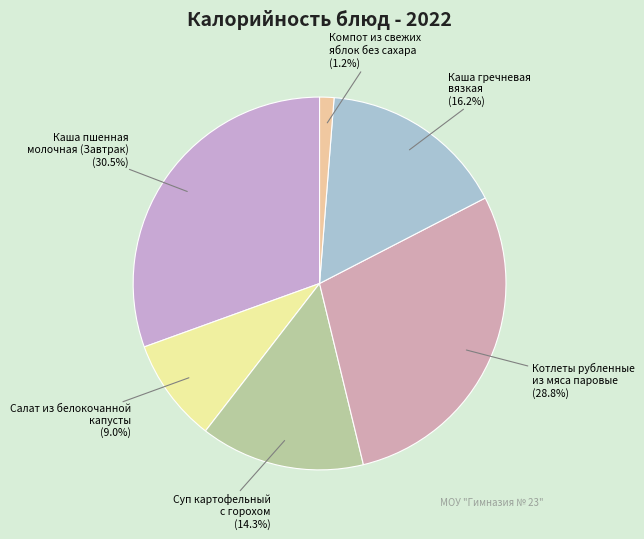

Which category has the biggest portion of the pie?

Каша пшенная молочная (Завтрак)